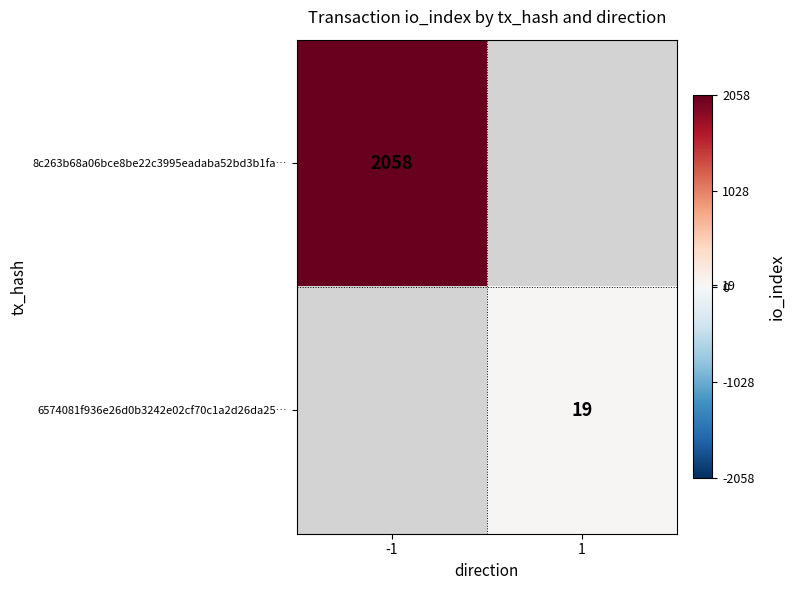

Is it true that 8c263b68a06bce8be22c3995eadaba52bd3b1fa… equals 1266 at -1?

False